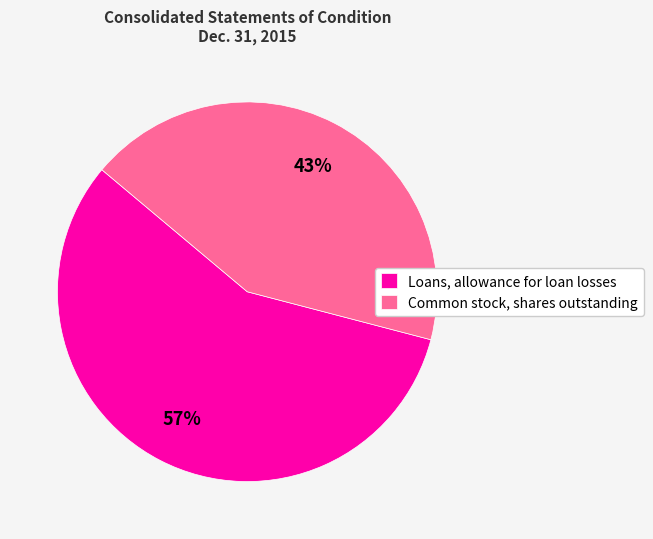

What is the smallest slice in the pie chart?

Common stock, shares outstanding